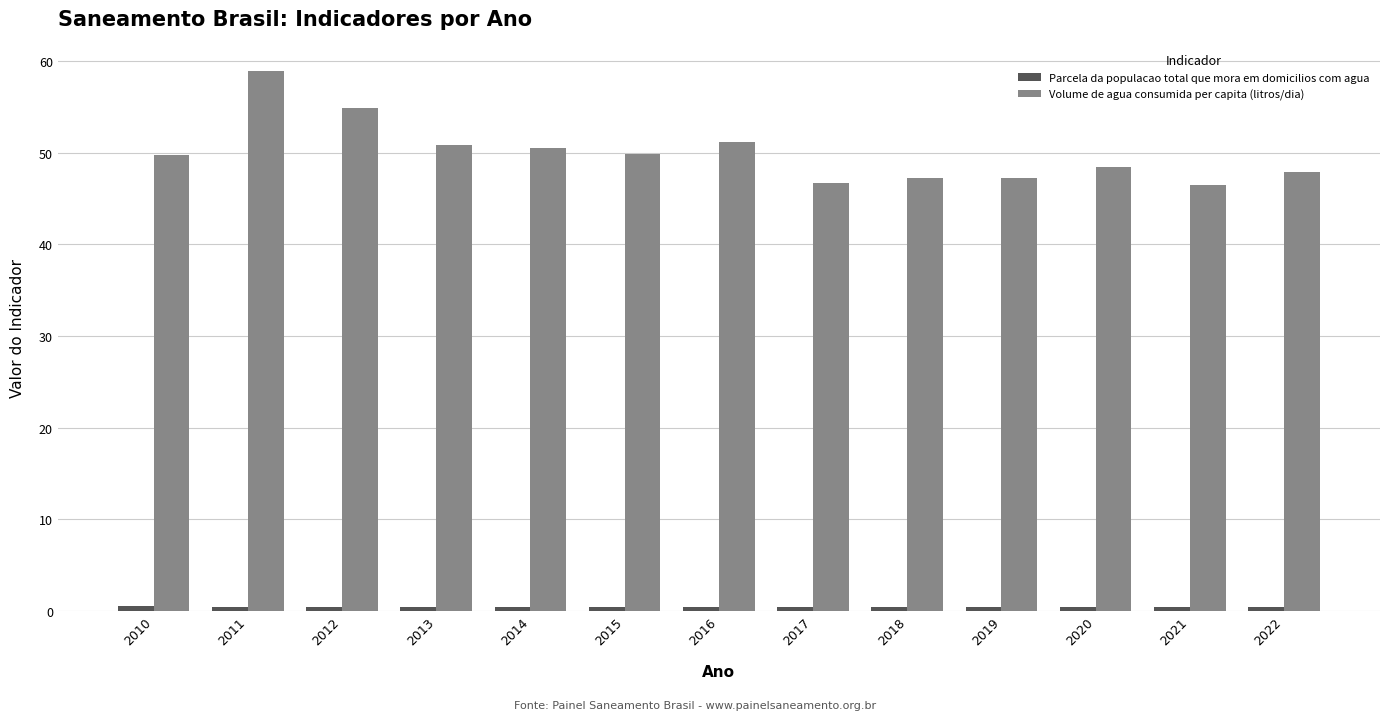

What is the difference between the second highest and second lowest values in the Volume de agua consumida per capita (litros/dia) series?

8.2